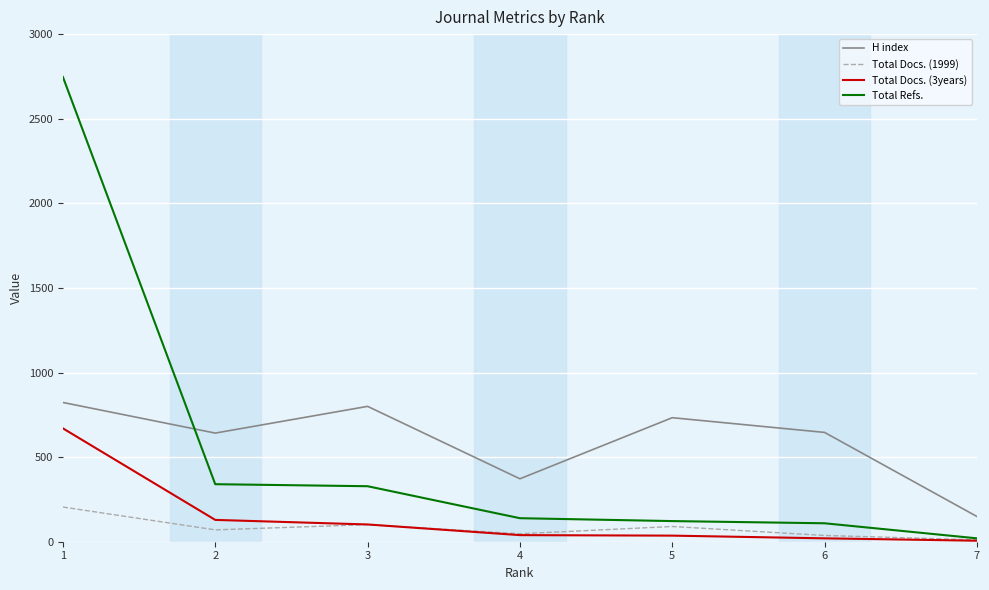

What is the greatest value displayed?

2747